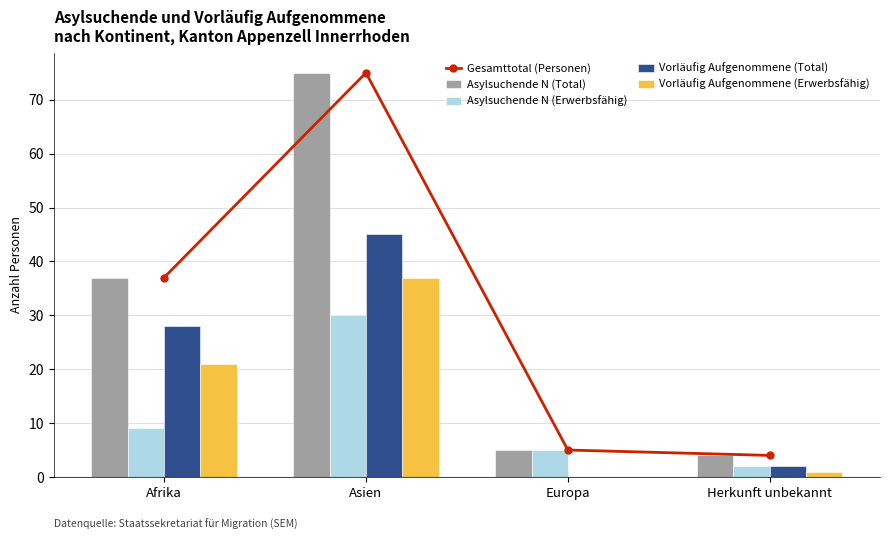

Rank the categories by Vorläufig Aufgenommene (Total) value from highest to lowest.

Asien, Afrika, Herkunft unbekannt, Europa